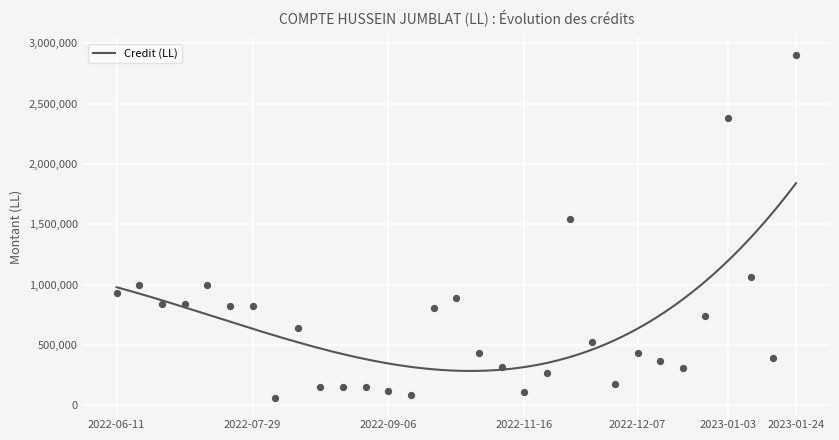

What is the change in value from 2022-07-11 to 2023-01-03?

+1382000